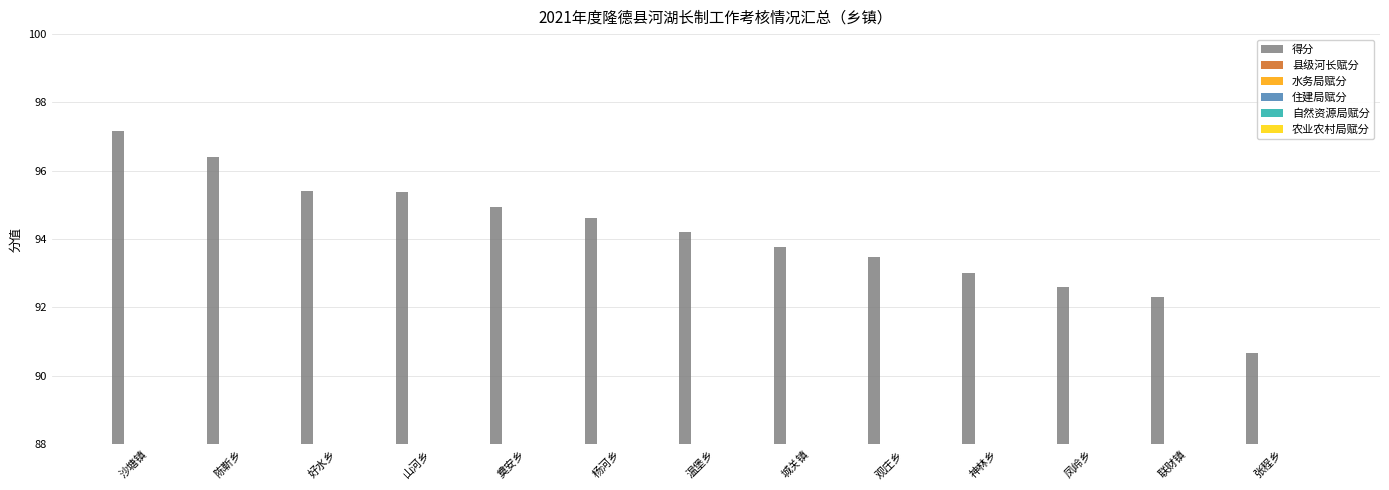

How many bars are there in each group?

6